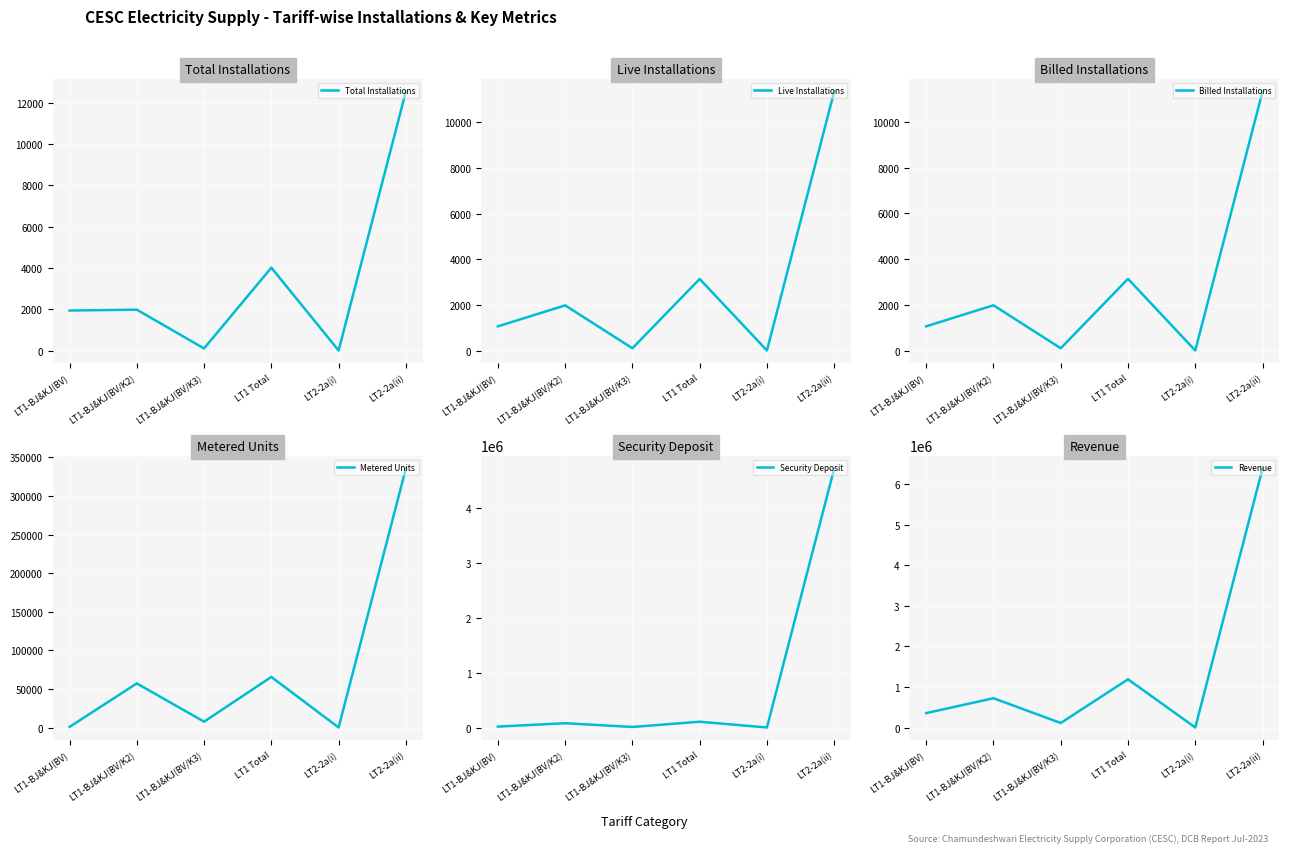

Between LT1-BJ&KJ(BV/K2) and LT1-BJ&KJ(BV/K3), which series saw the biggest shift?

Revenue